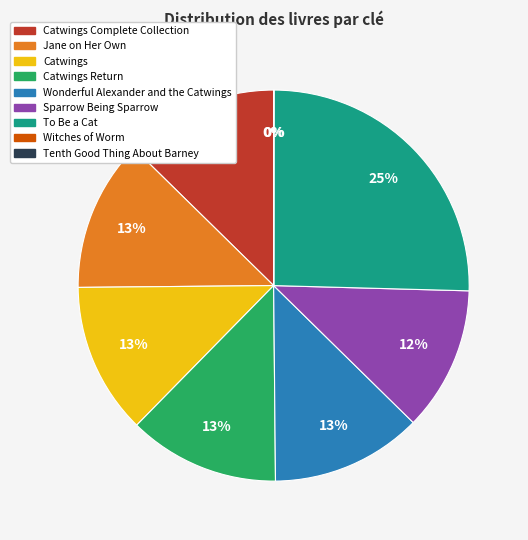

To the nearest percent, what is the difference between the largest and smallest slice percentages?

25%